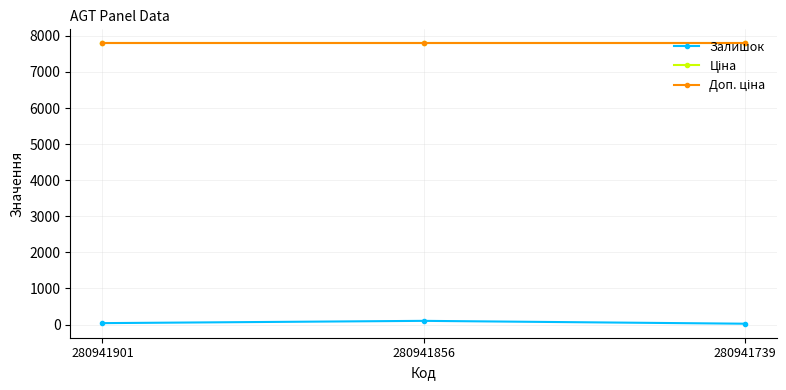

Is this an area chart (filled region under the line)?

No